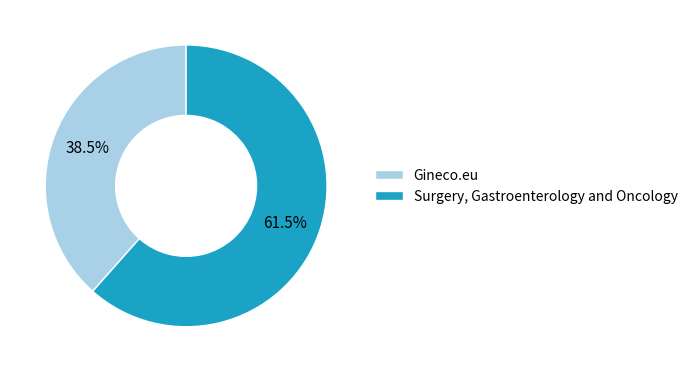

Rank the categories by value from highest to lowest.

Surgery, Gastroenterology and Oncology, Gineco.eu